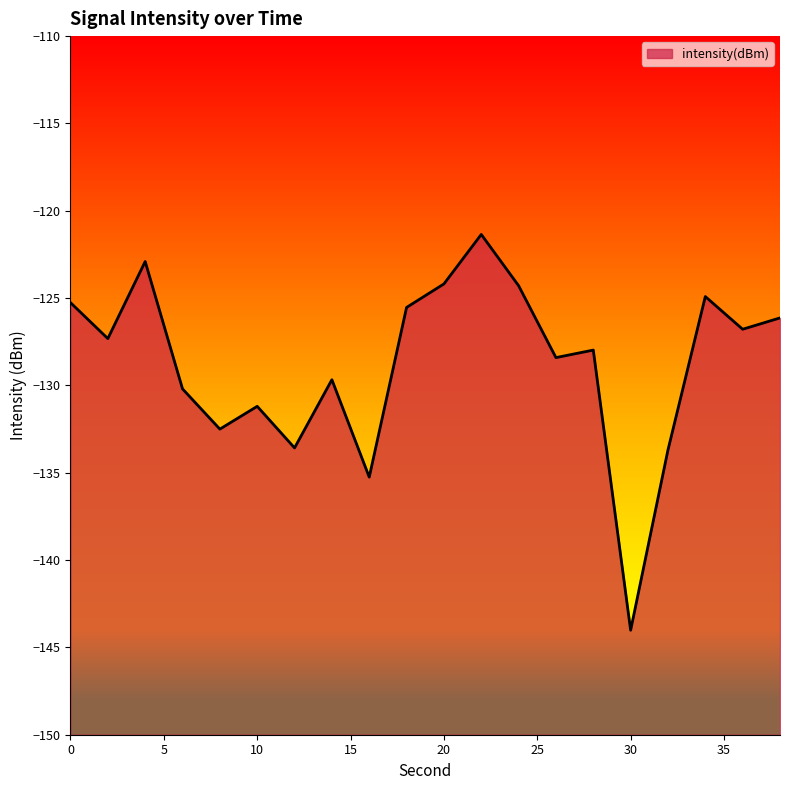

True or false: the data shows -129.7 at 14.

True